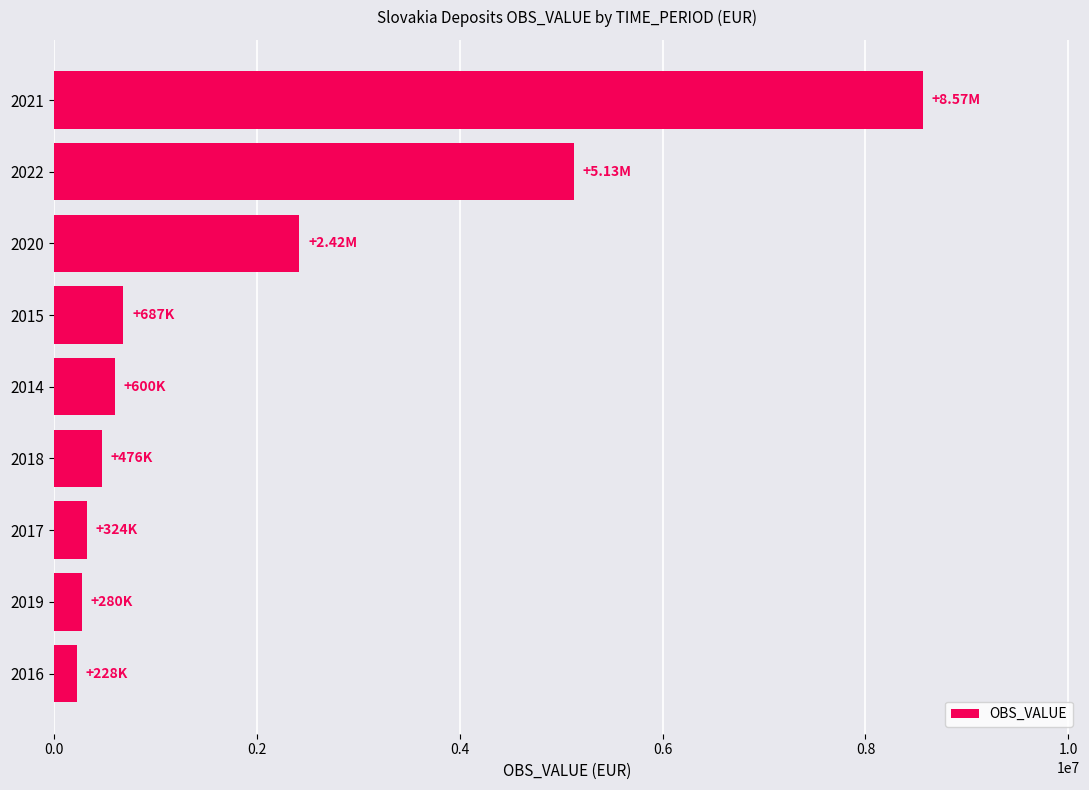

What is the minimum value shown in the chart?

227500